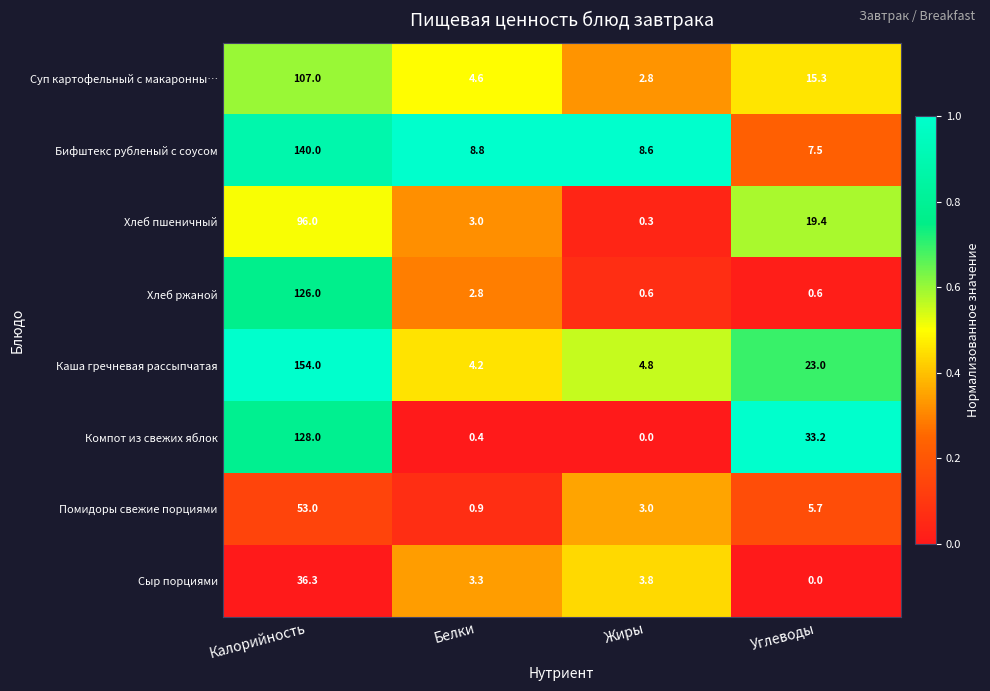

Rank the series by their maximum value, from highest to lowest.

Каша гречневая рассыпчатая, Бифштекс рубленый с соусом, Компот из свежих яблок, Хлеб ржаной, Суп картофельный с макаронны…, Хлеб пшеничный, Помидоры свежие порциями, Сыр порциями